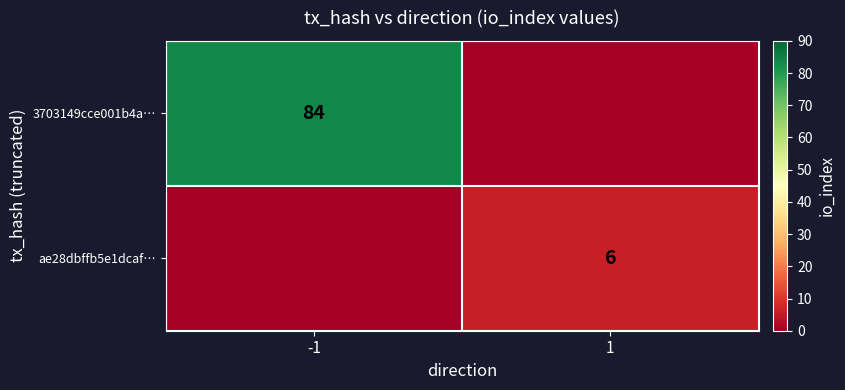

True or false: ae28dbffb5e1dcaf… has a value of 6 at 1.

True